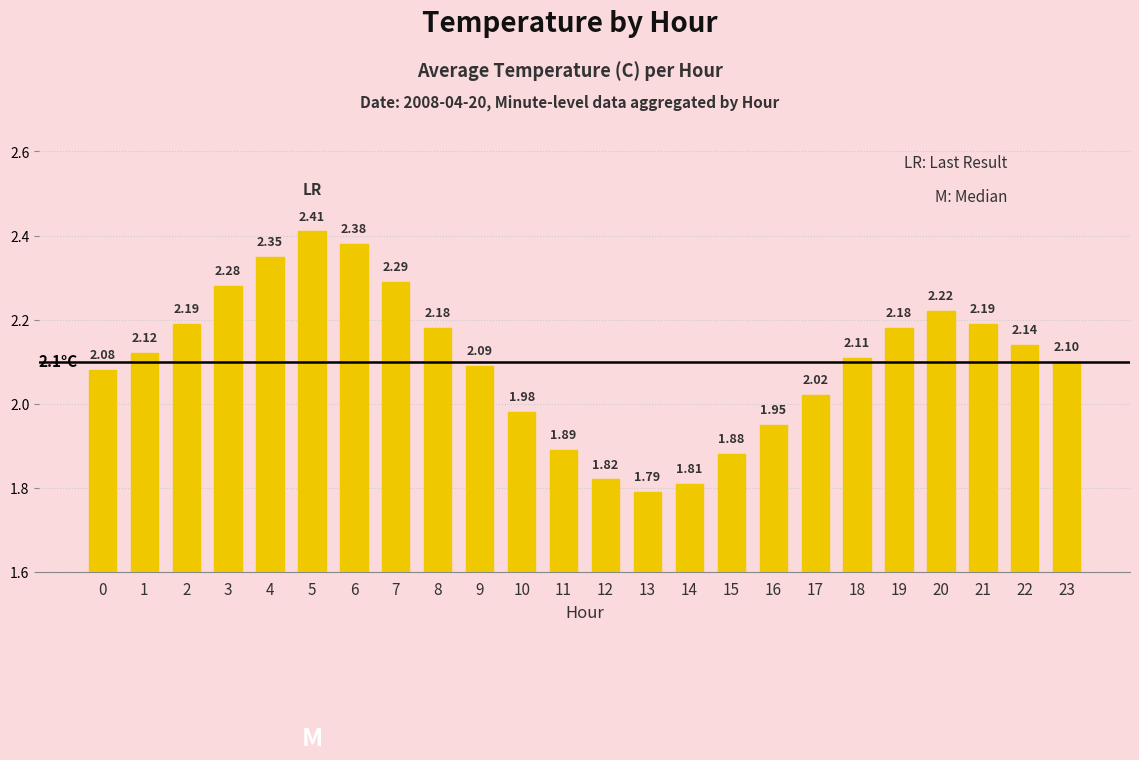

Approximately how many times larger is the value at 7 compared to 8?

1.1